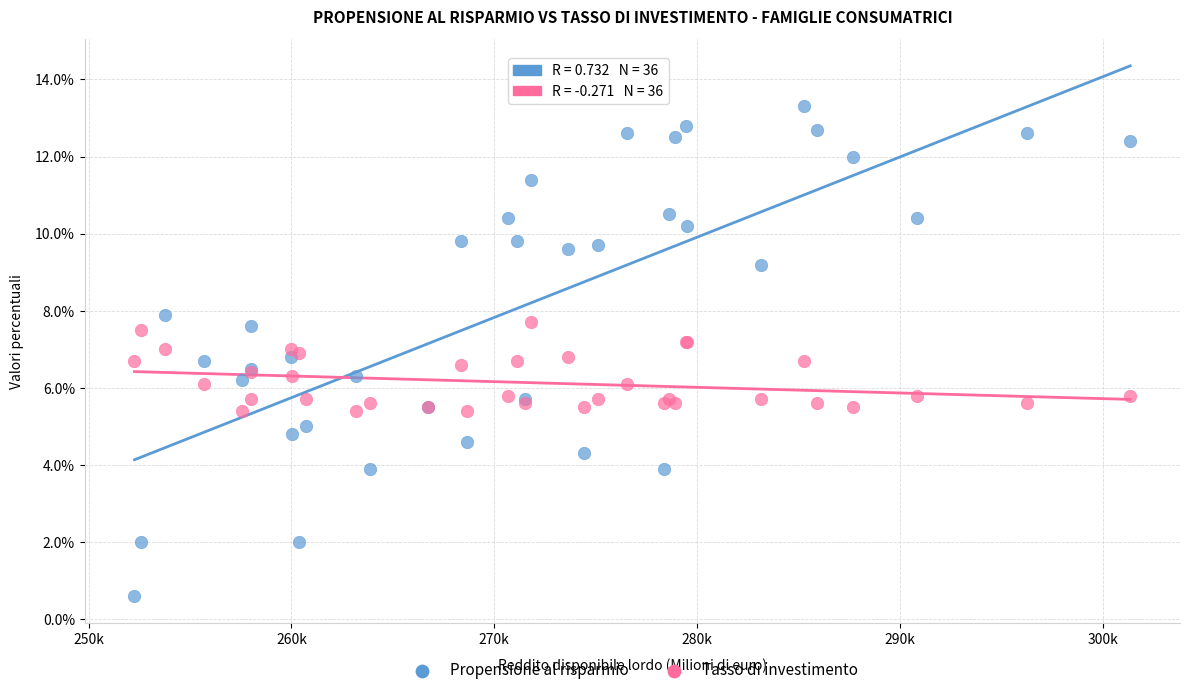

Which series has the widest spread of Y values?

Propensione al risparmio